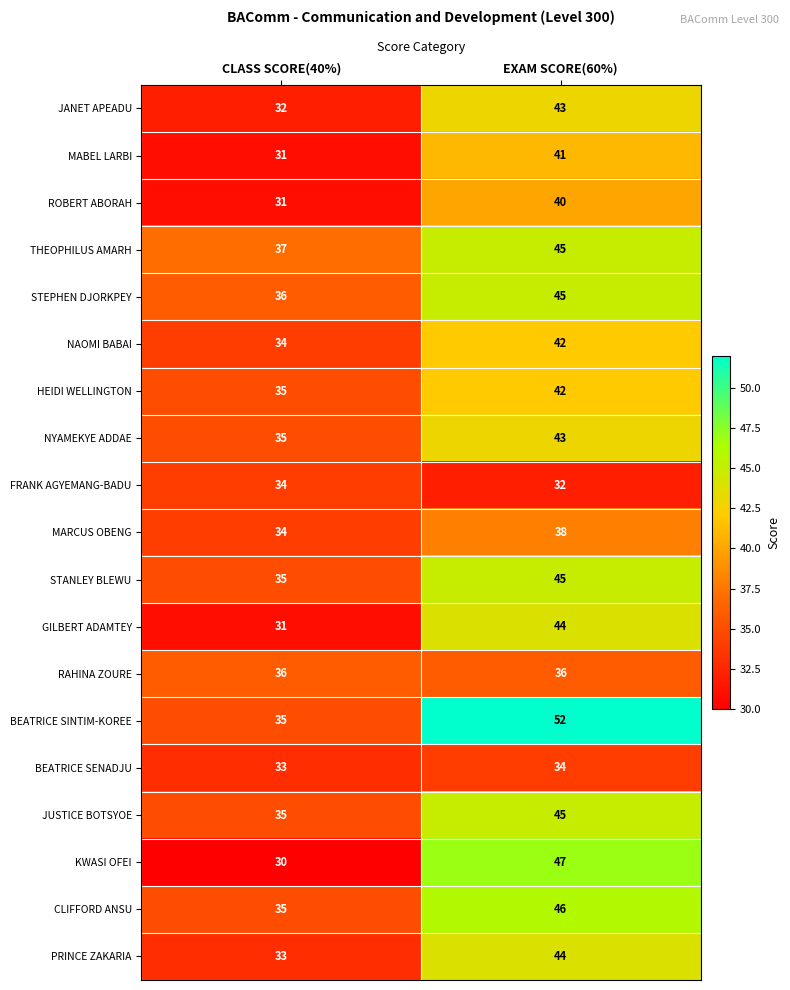

Which series has the largest total across all categories?

BEATRICE SINTIM-KOREE